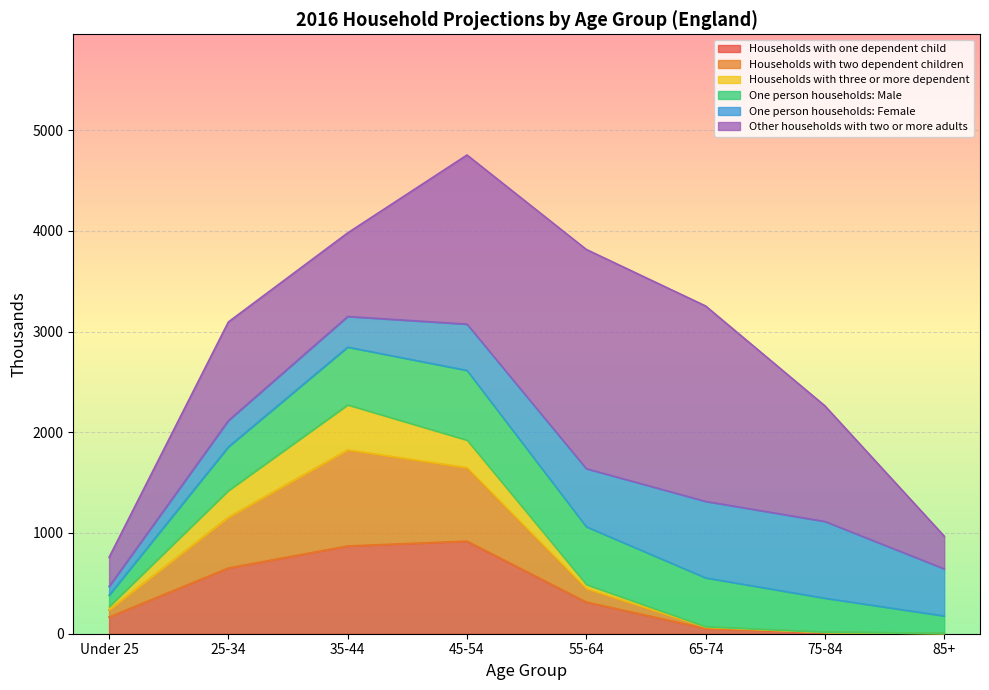

What is the total value across all series at 35-44?

3979.2